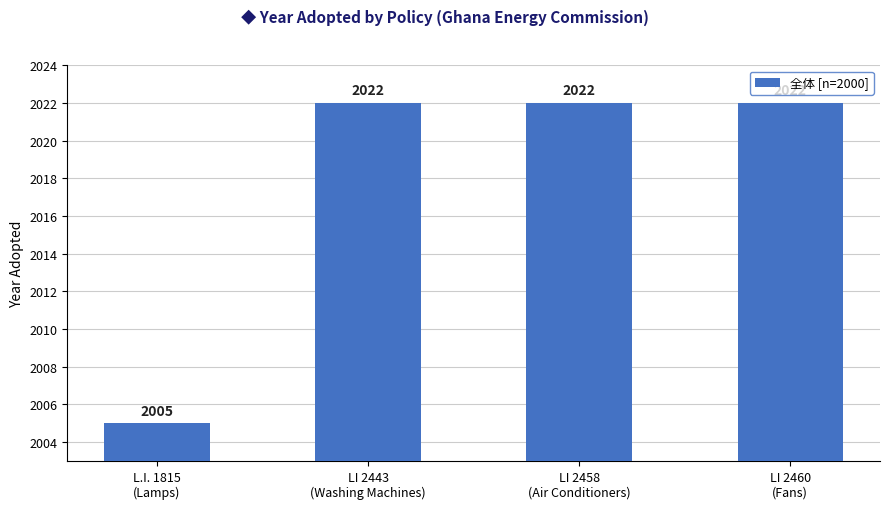

Reading right to left, transcribe all the data shown in this chart.

2022	2022	2022	2005